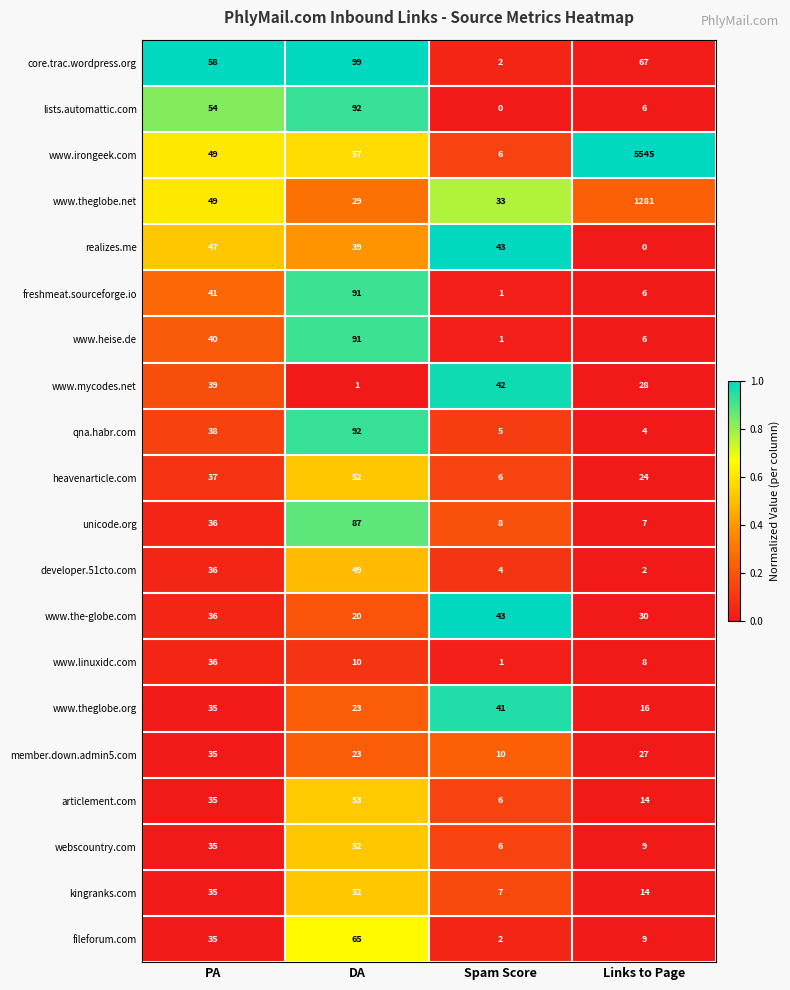

List the labels in order of freshmeat.sourceforge.io value, smallest first.

Spam Score, Links to Page, PA, DA